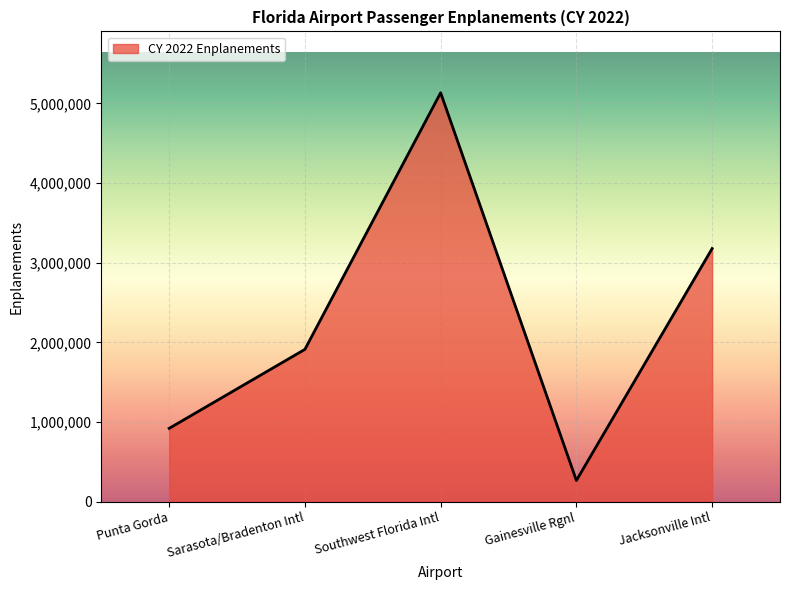

Between Sarasota/Bradenton Intl and Gainesville Rgnl, which is larger?

Sarasota/Bradenton Intl